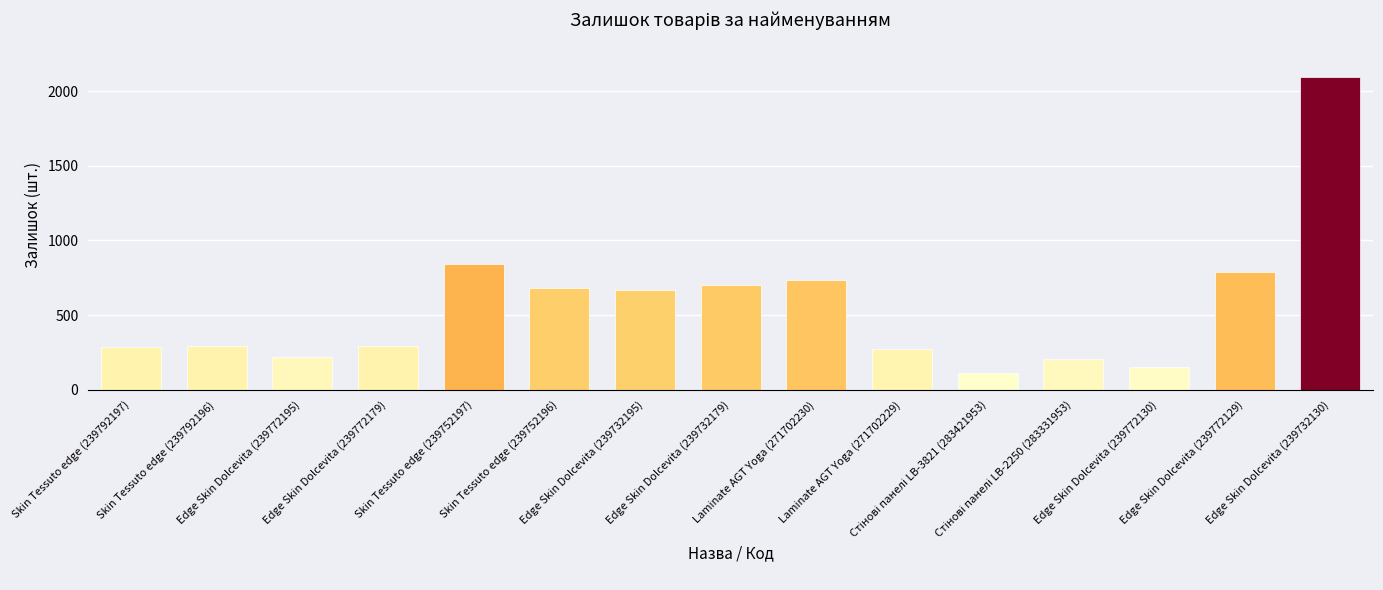

What is the minimum value shown in the chart?

113